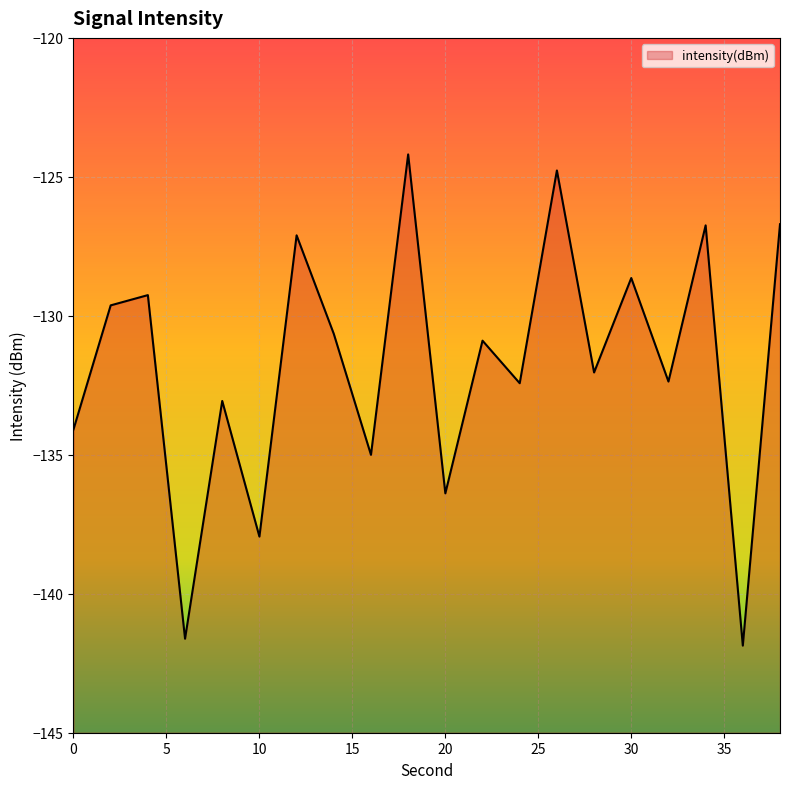

Rank the categories by value from highest to lowest.

18, 26, 38, 34, 12, 30, 4, 2, 14, 22, 28, 32, 24, 8, 0, 16, 20, 10, 6, 36